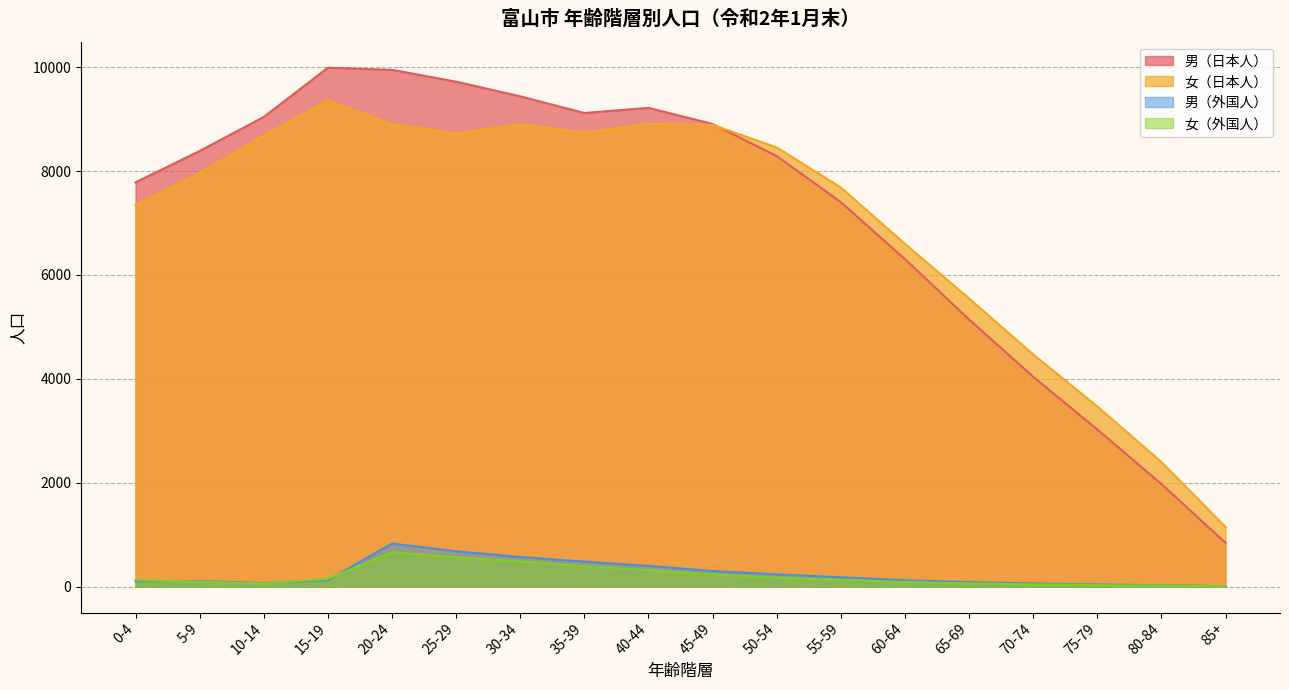

What are all the series names shown in the legend?

男（日本人）, 女（日本人）, 男（外国人）, 女（外国人）